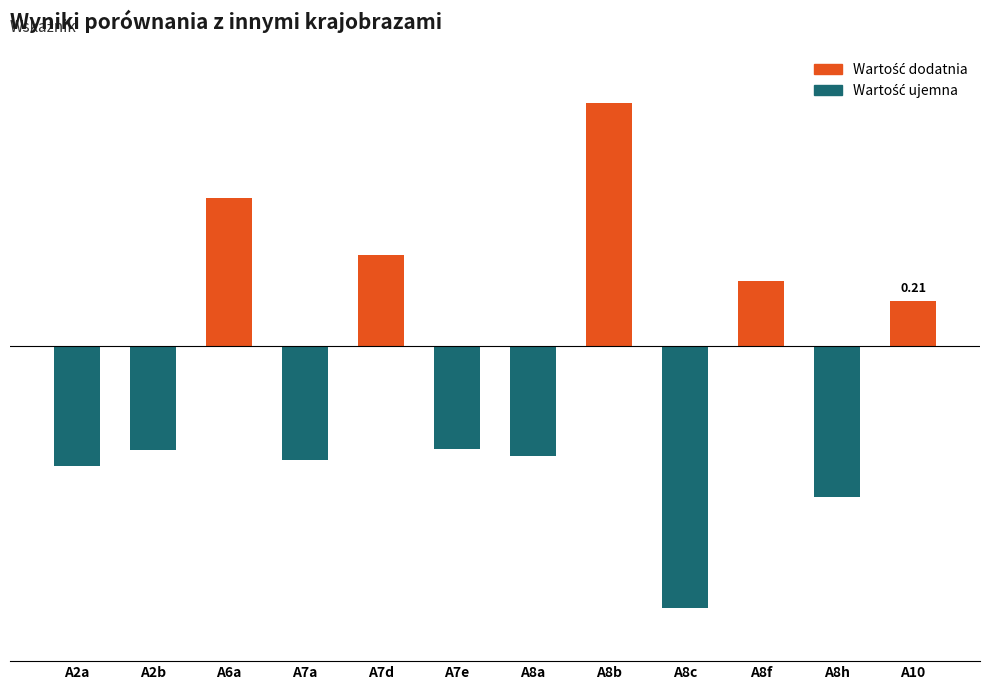

Count the number of data series in this chart.

1